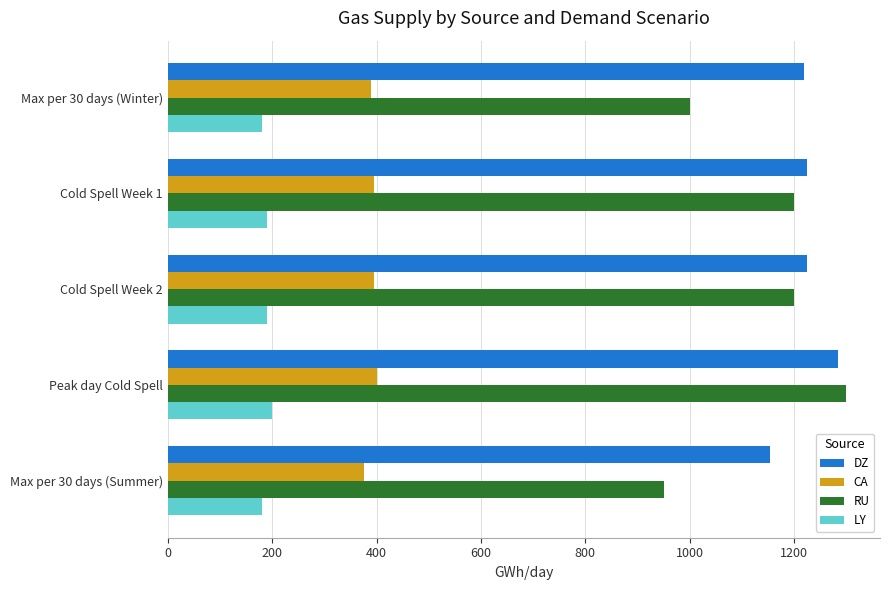

What is the sum of the DZ values at Max per 30 days (Summer) and Cold Spell Week 2?

2380